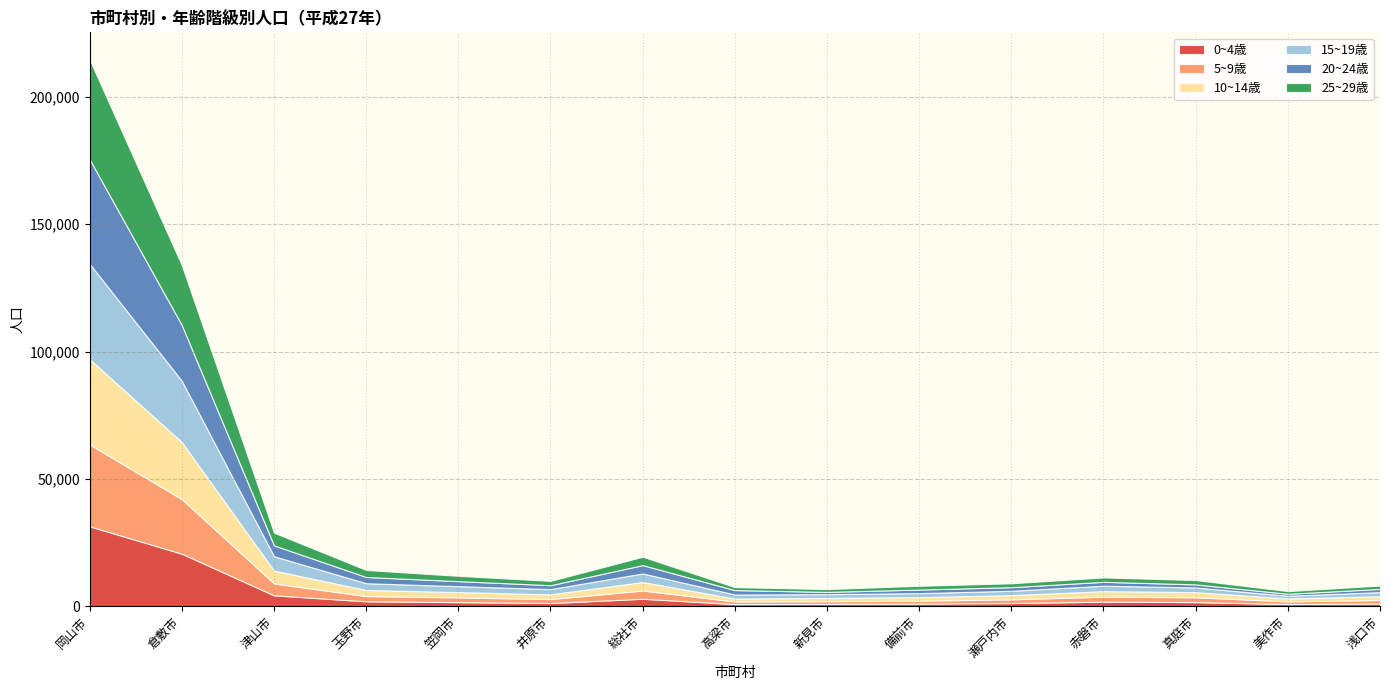

What position from the right is 美作市?

2